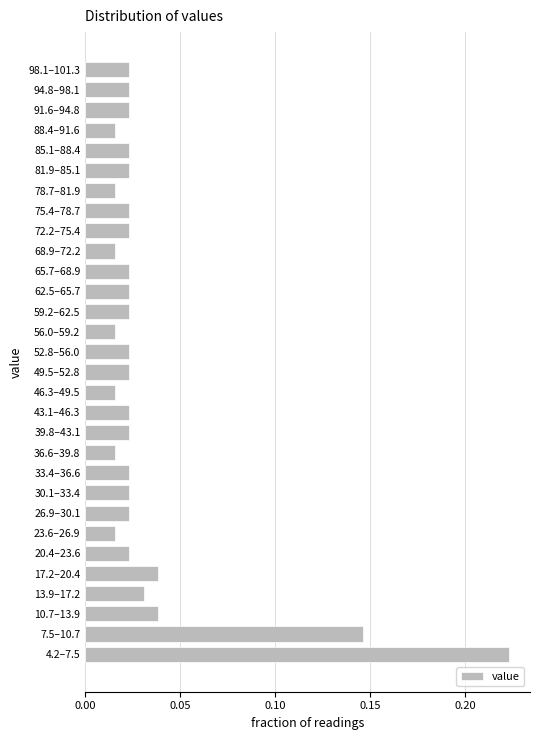

Which category has the highest value across all series?

4.2–7.5